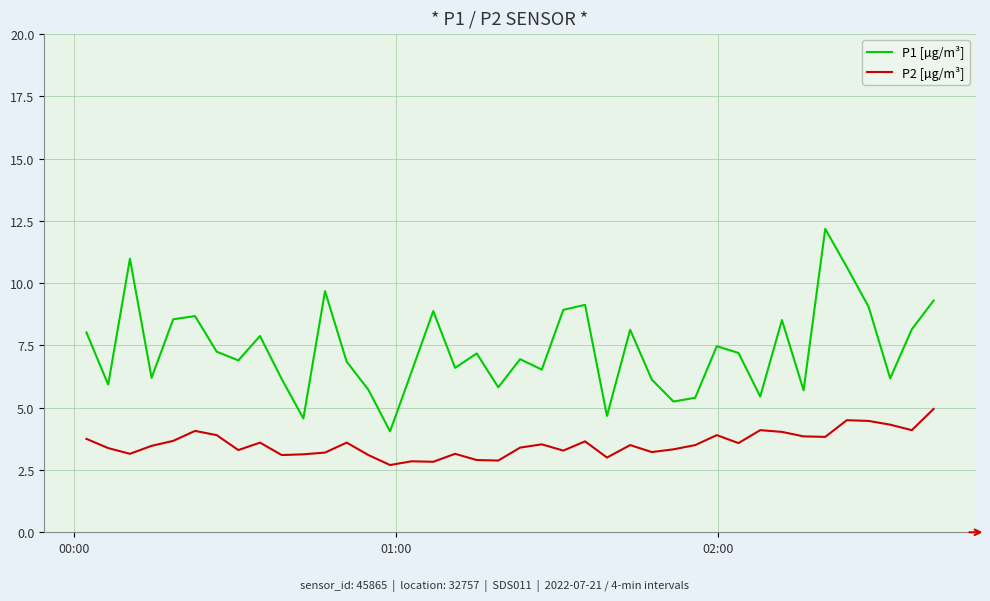

What is the smallest value displayed?

2.7